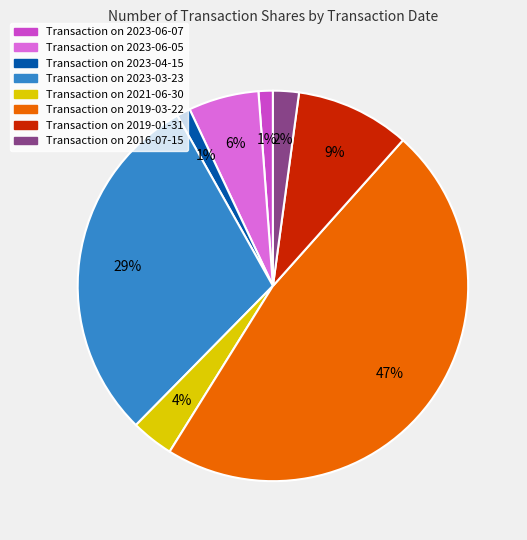

To the nearest percent, what is the difference between the largest and smallest slice percentages?

46%